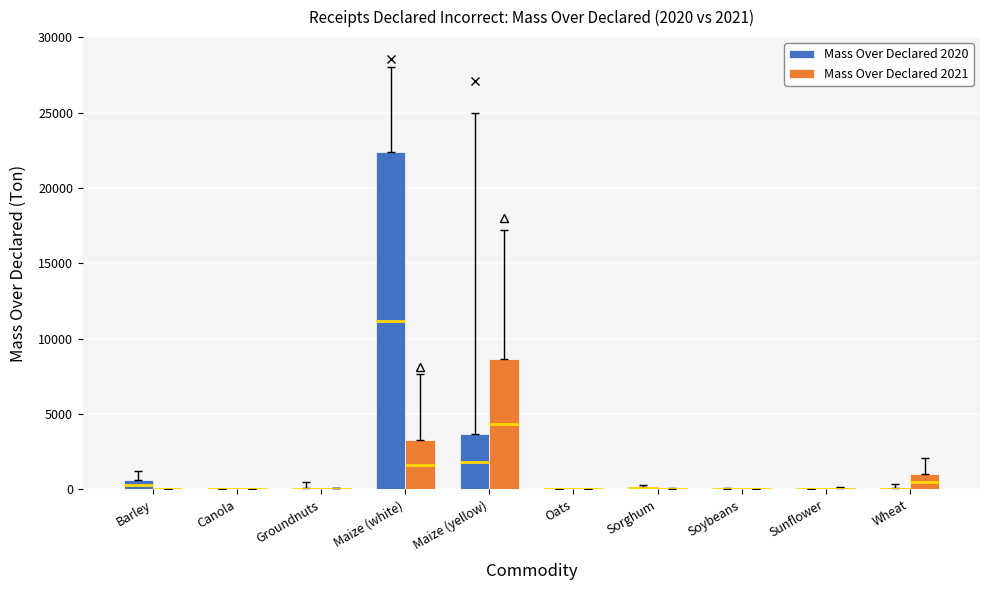

At which category is the sum across all series the highest?

Maize (white)